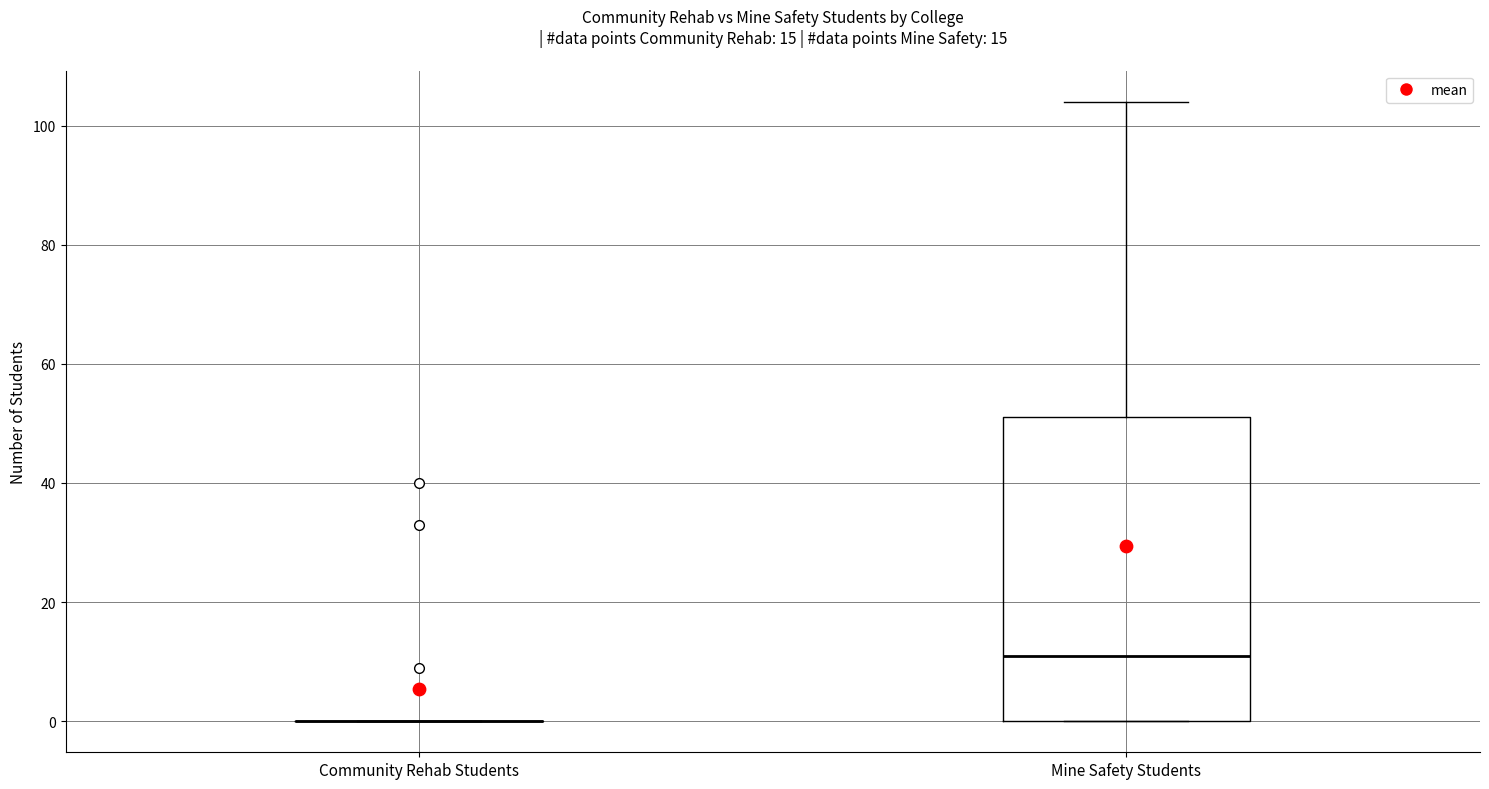

Which box is the tallest, from its lower edge to its upper edge?

Mine Safety Students